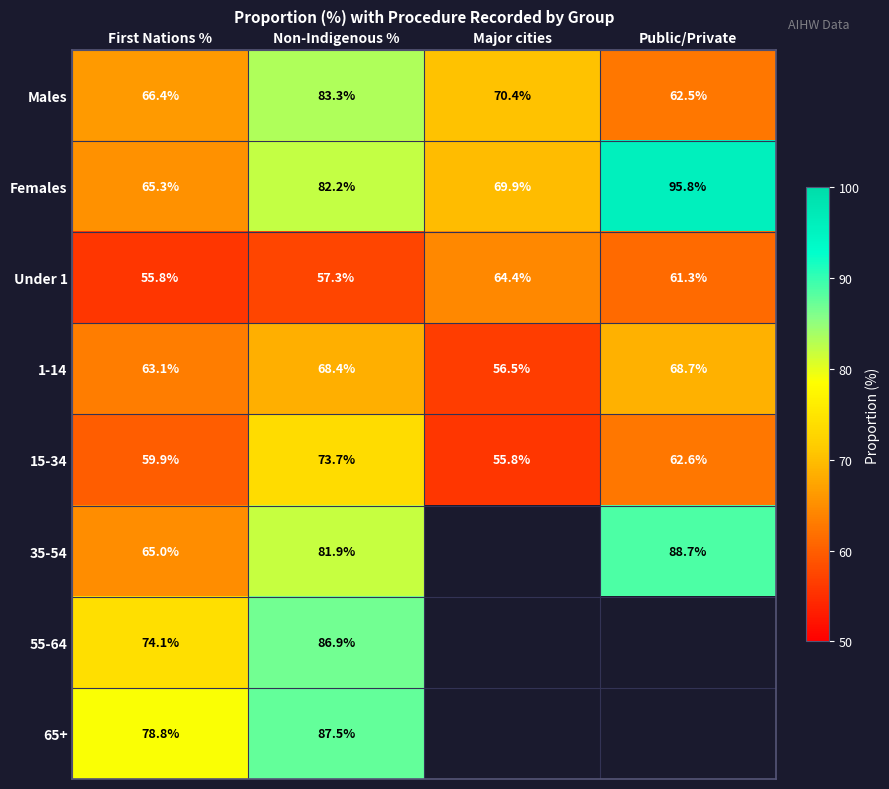

Is the value of Females at Major cities greater than the value of 1-14 at Non-Indigenous %?

Yes